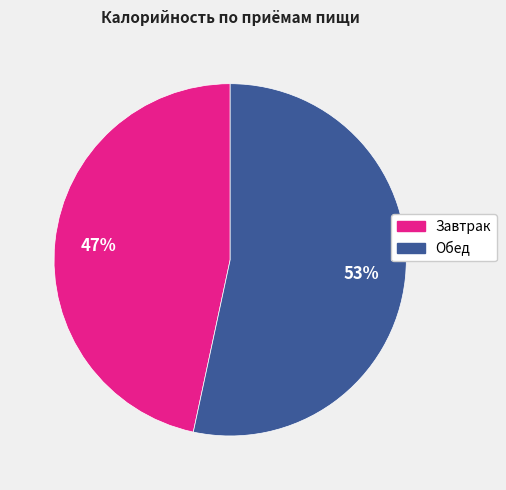

Which slice represents more than half of the pie?

Обед